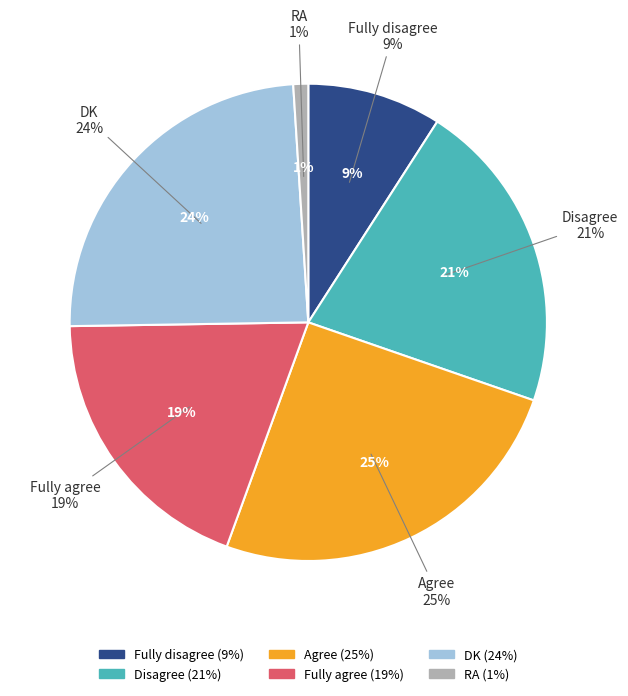

To the nearest percent, what is the combined percentage of Disagree and Fully agree?

40%